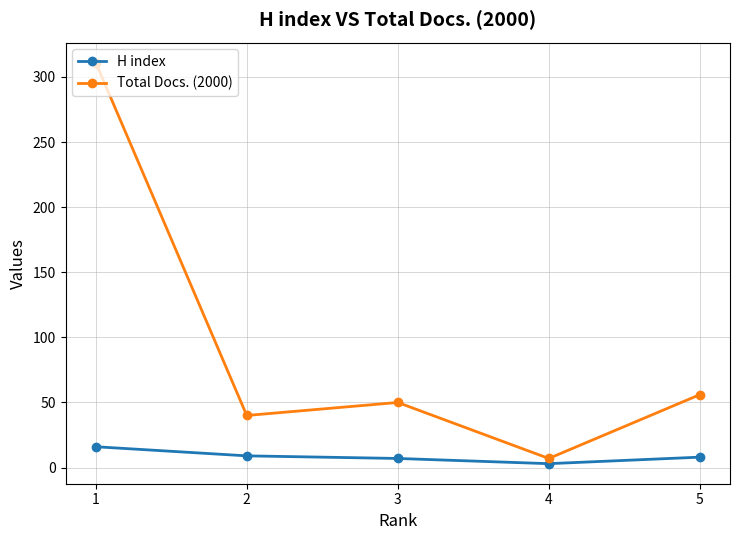

List the series in order of their peak value, lowest first.

H index, Total Docs. (2000)